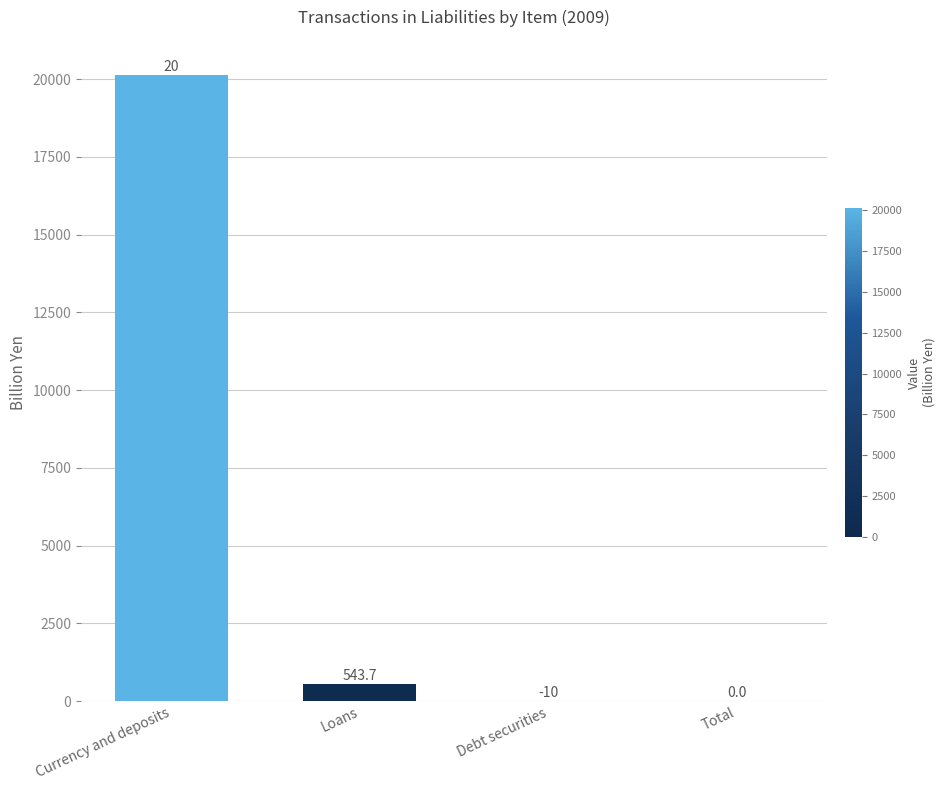

What is the average value?

5165.4